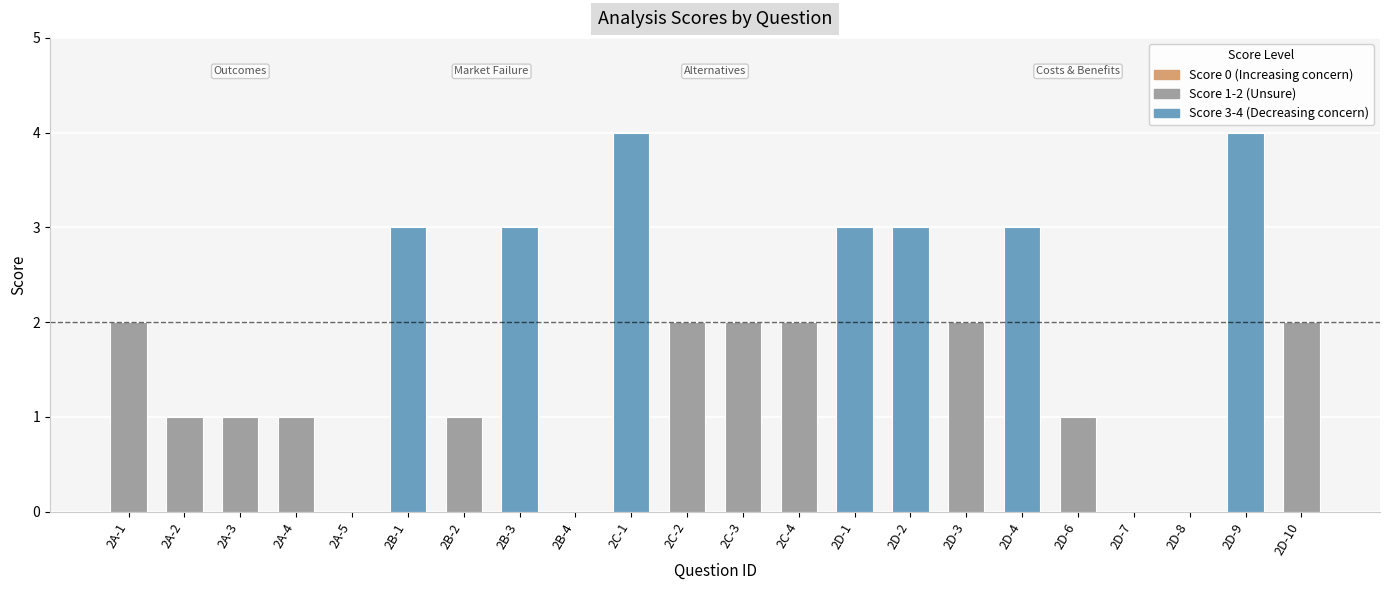

Count the values in the range 1 to 3.

16